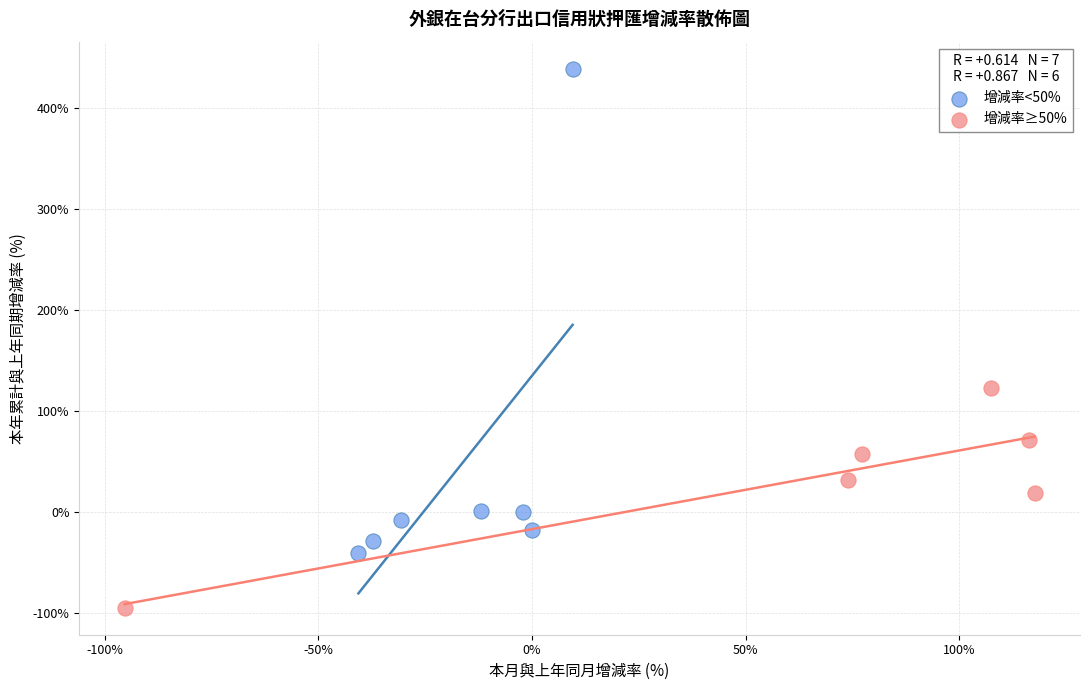

Which series has the largest Y range (max minus min)?

增減率<50%